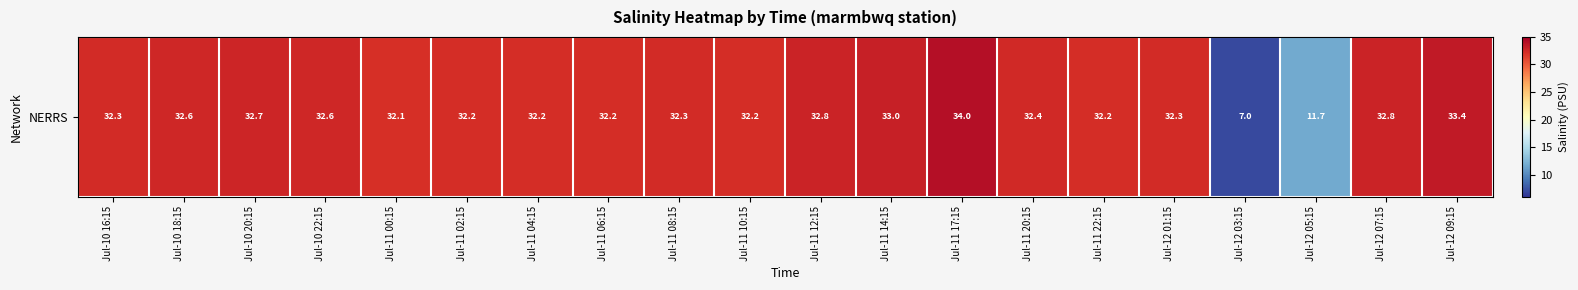

At which label does the data first exceed 32?

Jul-10 16:15